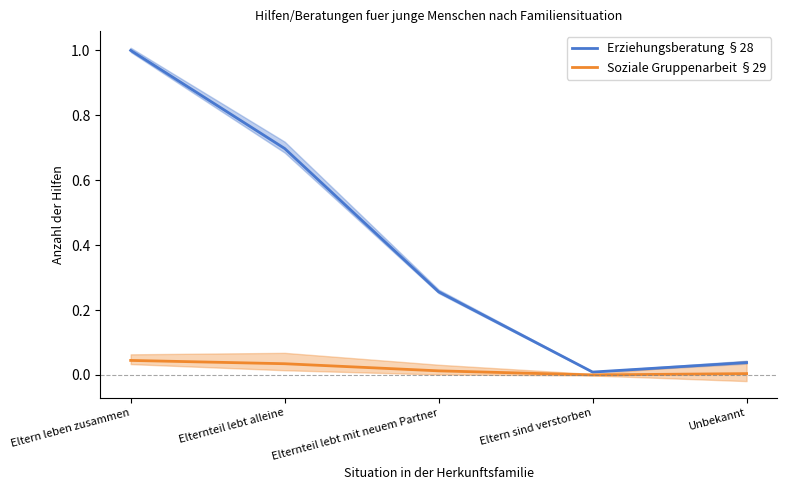

The Erziehungsberatung §28 series shows 1.0 at Eltern leben zusammen. True or false?

True